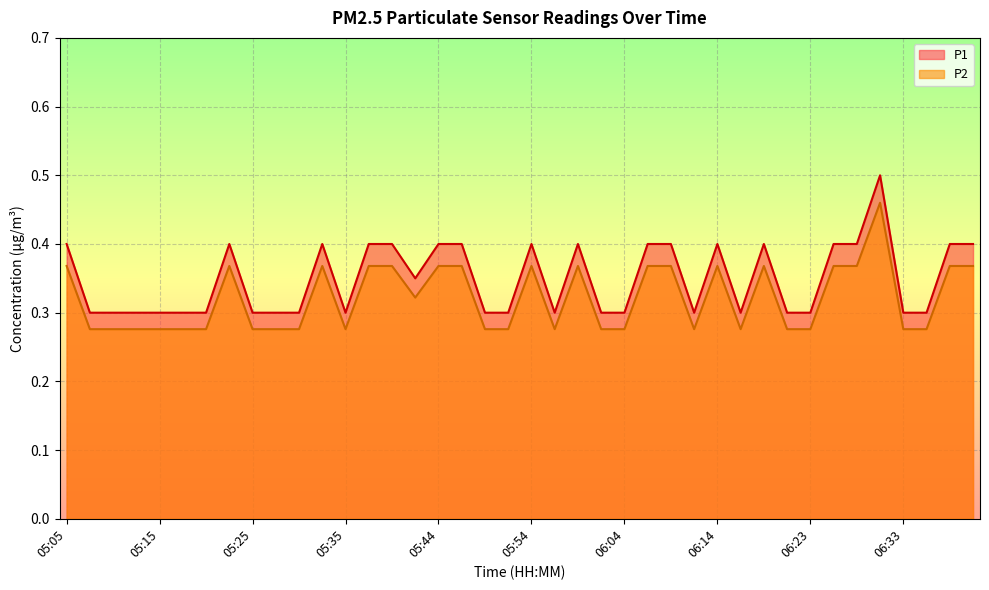

What is the total value across all series at 05:47?

0.8